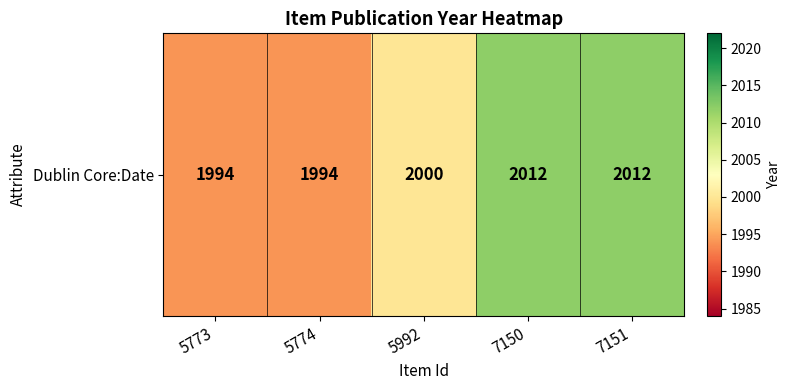

What is the ratio of the value at 5992 to the value at 7150?

1.0